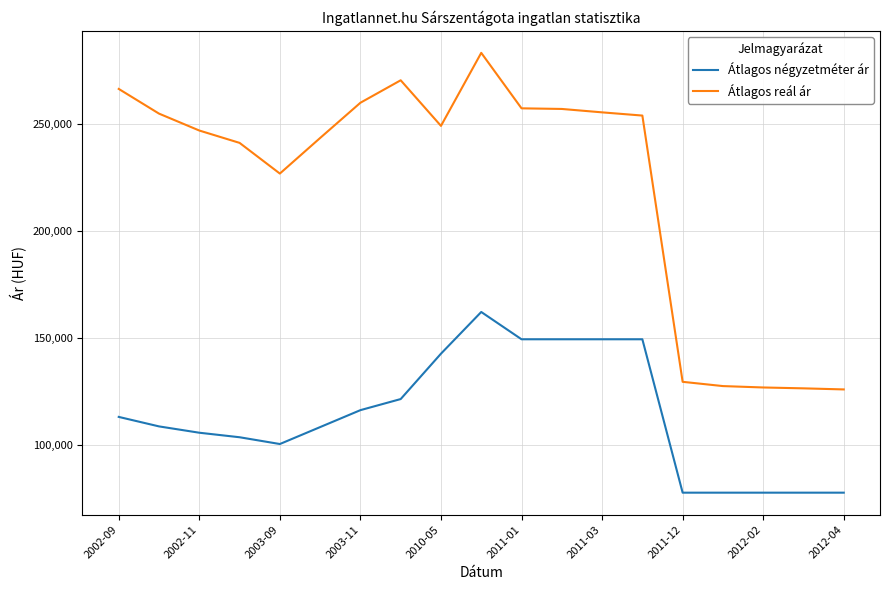

At how many categories does at least one series exceed 252210?

9